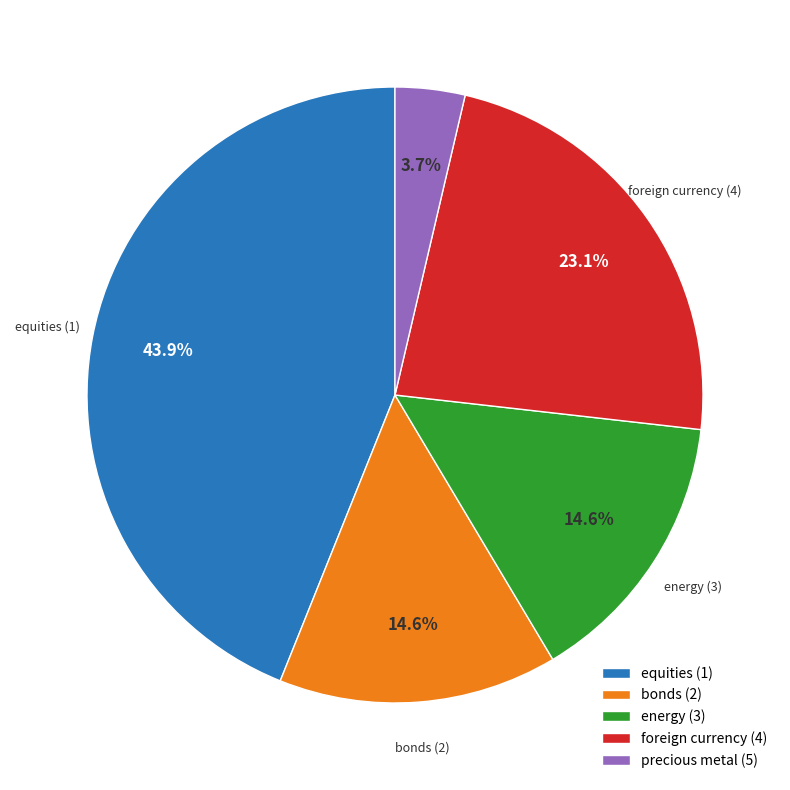

To the nearest percent, what is the difference between the foreign currency (4) and precious metal (5) slice percentages?

19%